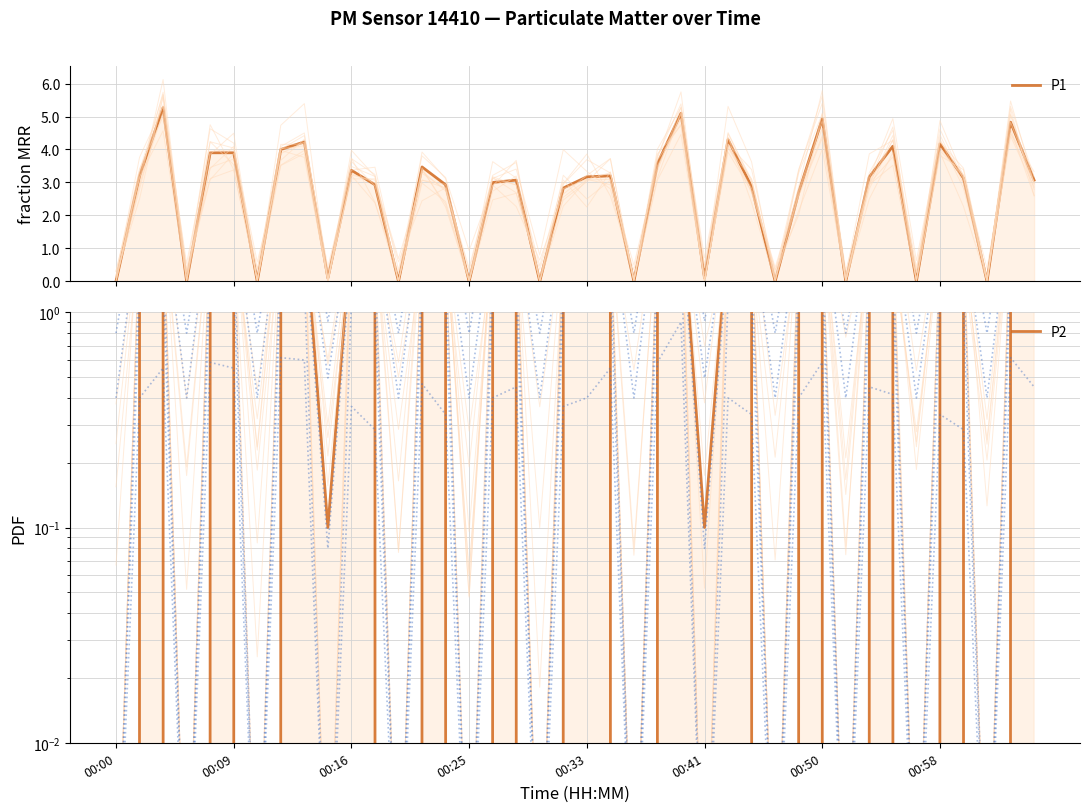

True or false: P2 has more than 0 interior local peaks.

True